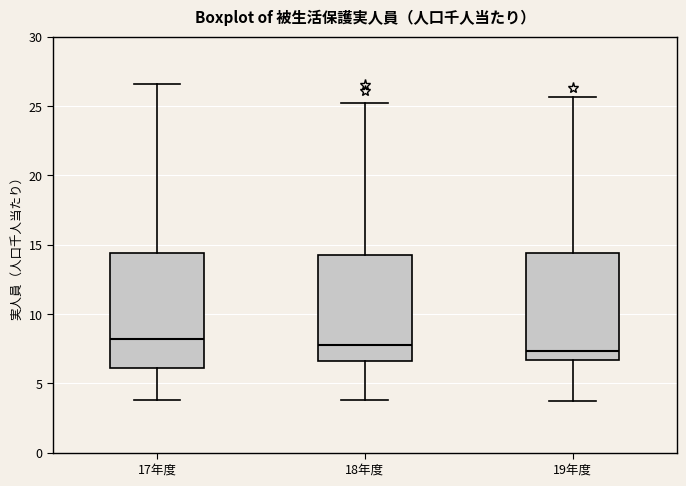

Reading left to right, read every box against the y-axis: the position of its median line, the range the box covers, and the ends of its whiskers. The values are not printed on the chart, so give them approximately, as read against the axis.

17年度: median 8.0, box 6.0 to 14.5, whiskers 4.0 to 26.5
18年度: median 7.5, box 6.5 to 14.0, whiskers 4.0 to 25.0
19年度: median 7.5, box 6.5 to 14.5, whiskers 3.5 to 25.5